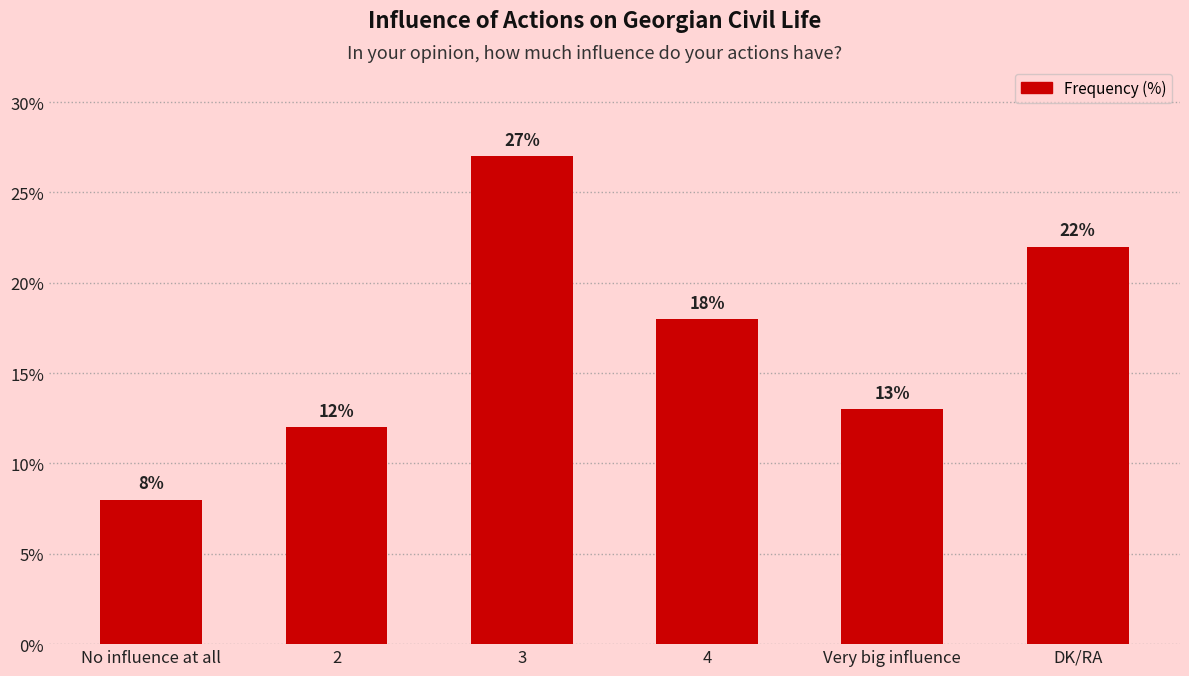

What is the label of the 3rd bar from the left?

3